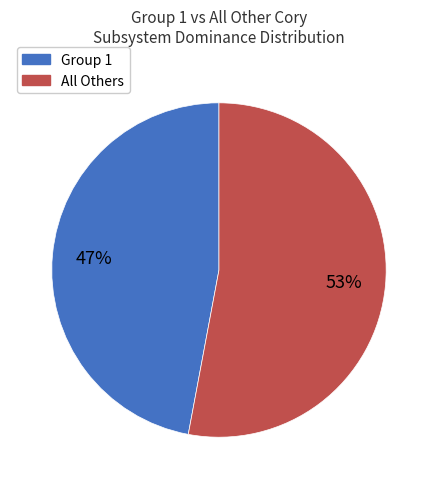

Is there any slice that represents more than half of the pie?

Yes